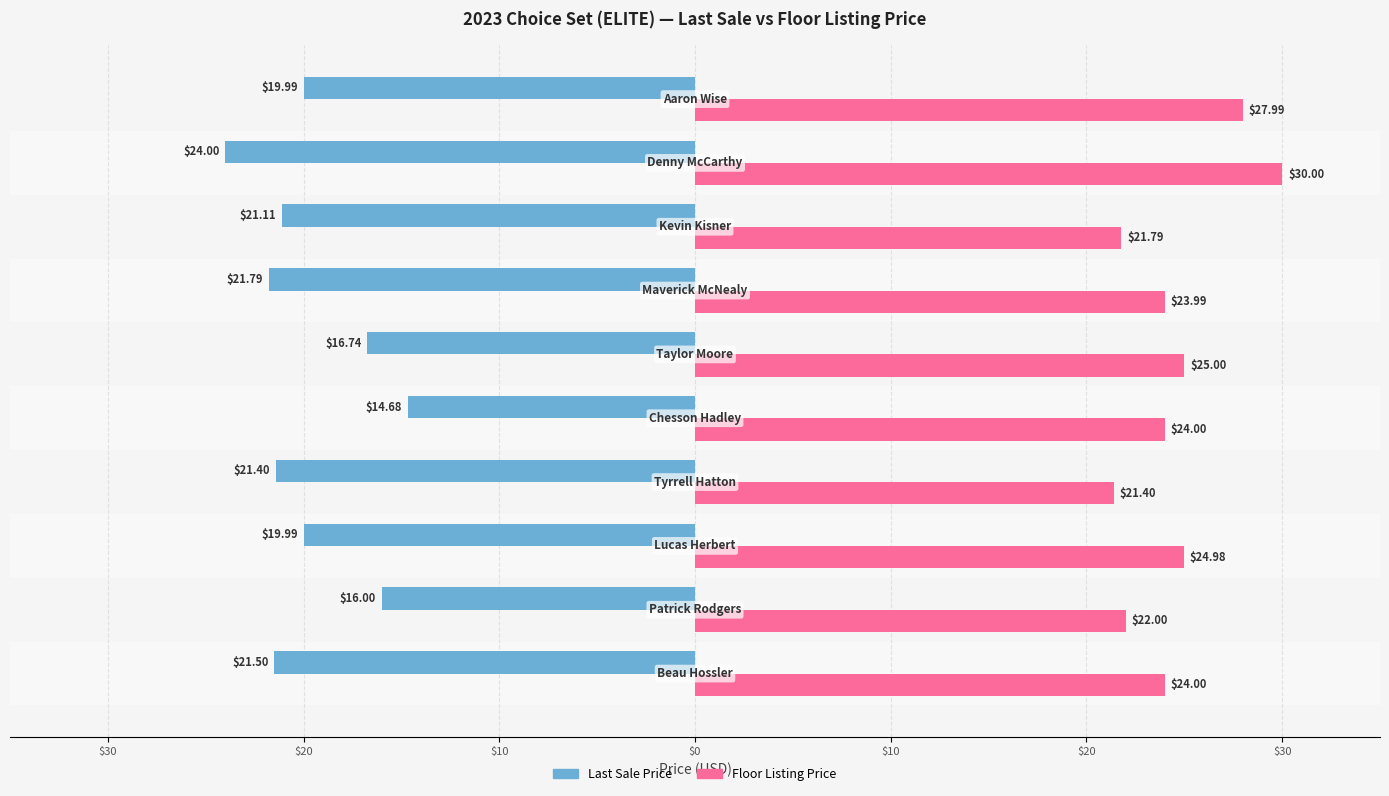

What is the value of the Floor Listing Price bar at the 4th from the left?

21.4